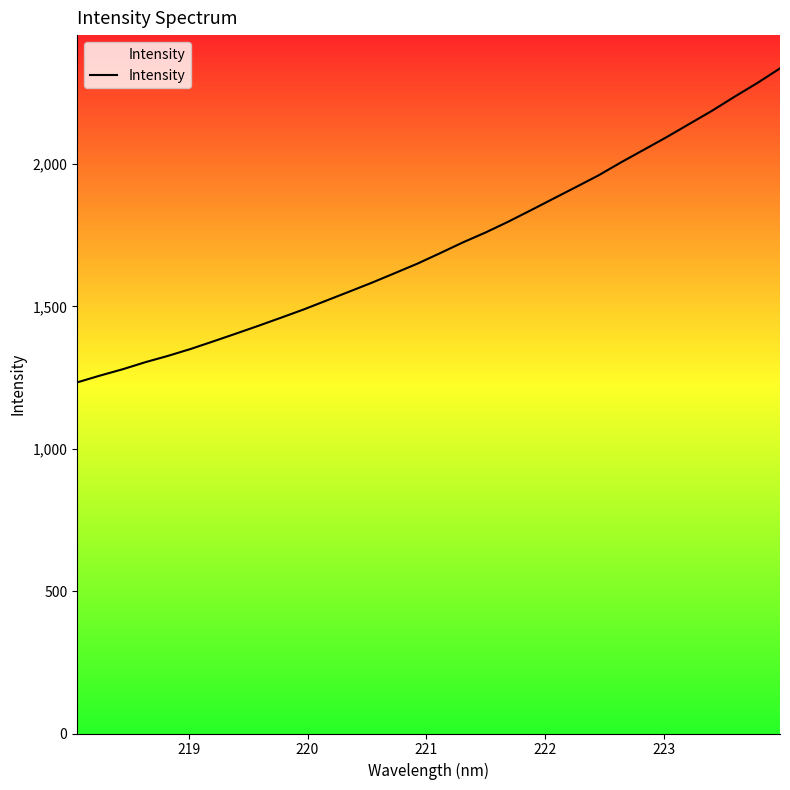

What is the greatest value displayed?

2336.3